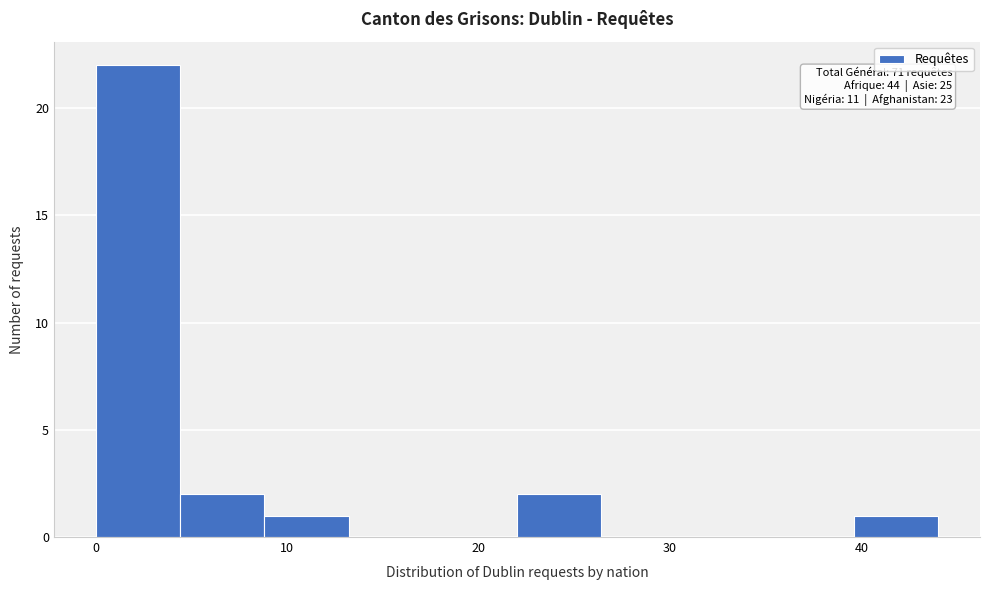

Which range on the x-axis has the tallest bar?

0.0 to 4.4